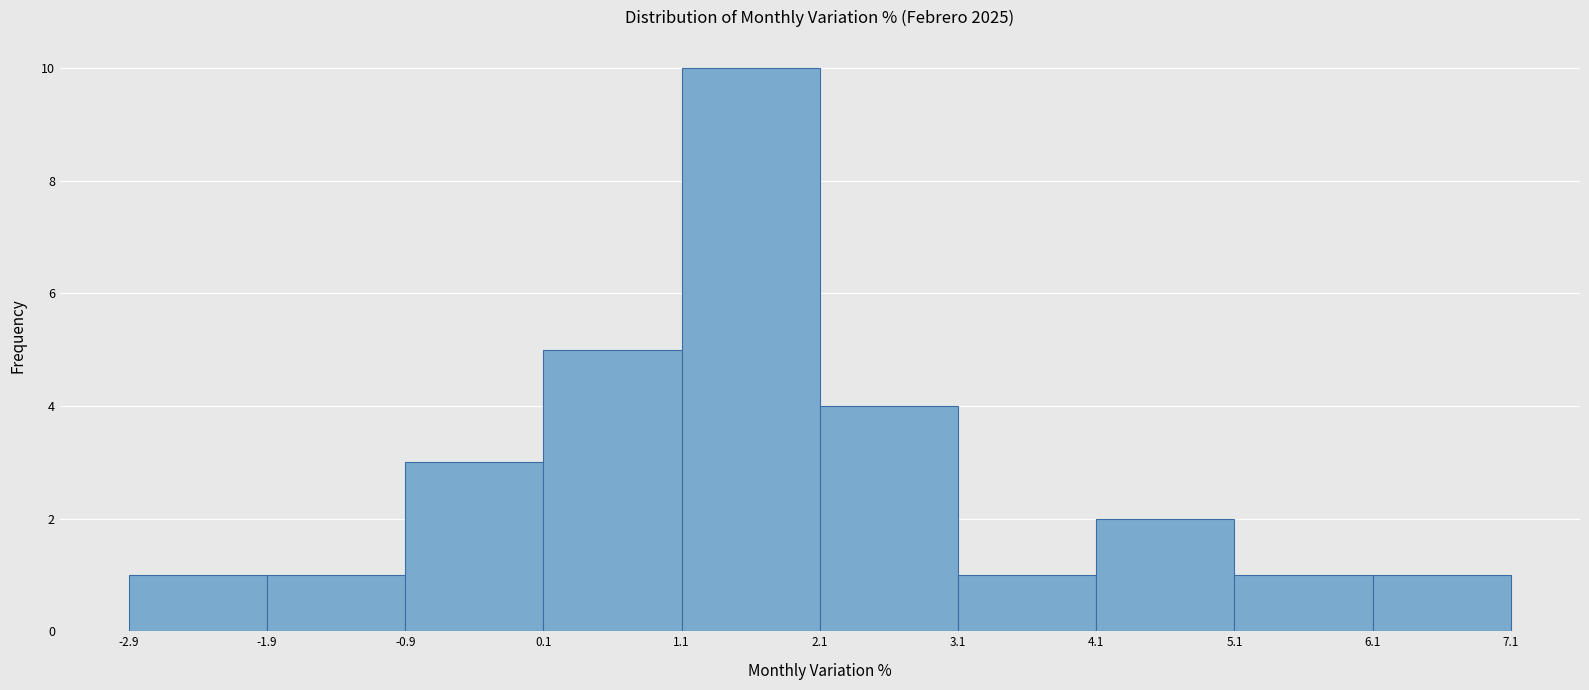

Which range on the x-axis has the tallest bar?

1.1 to 2.1